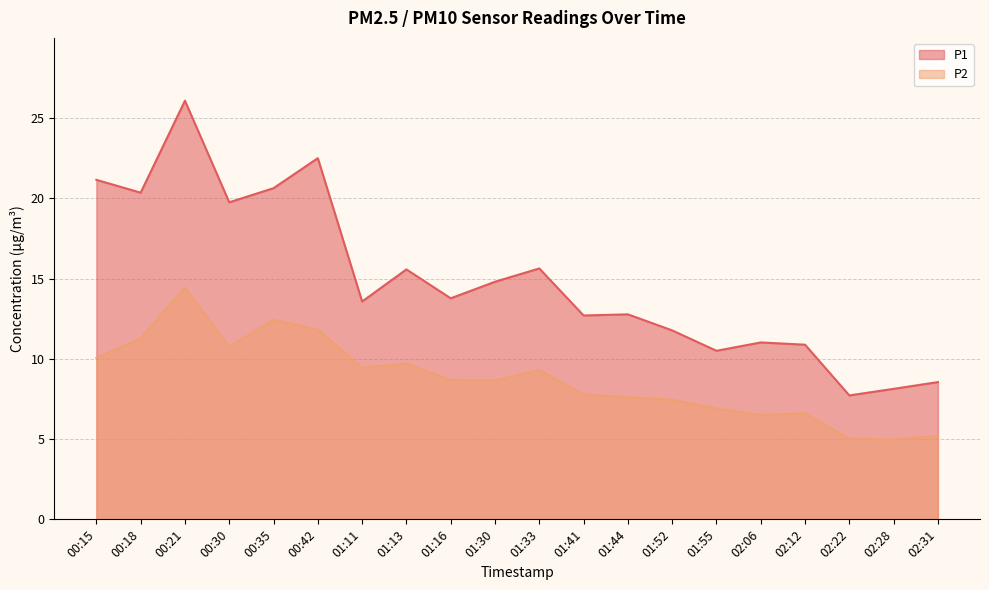

What value does the P1 series have at 00:42?

22.5